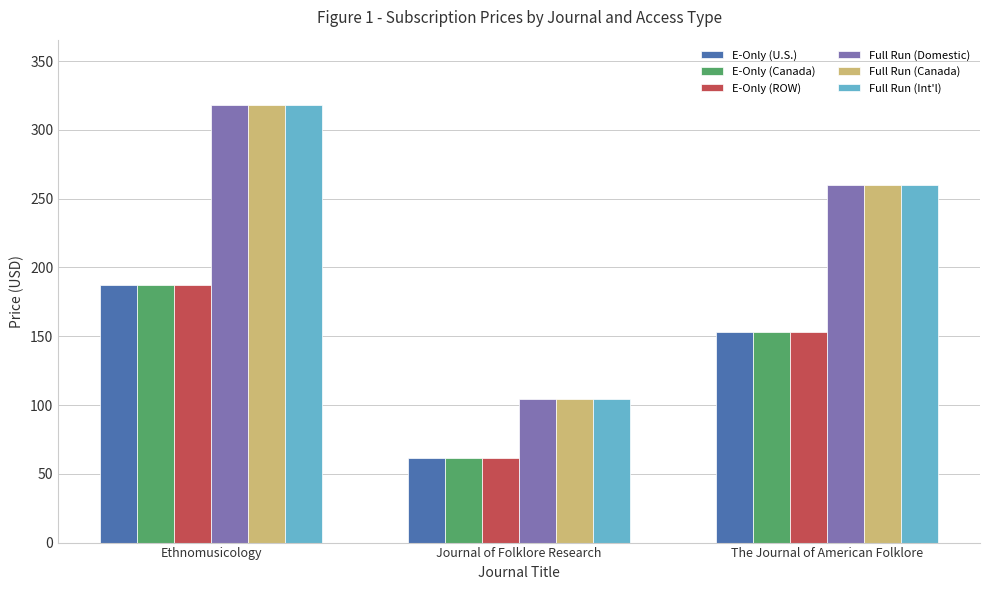

At which category does the chart reach its peak across all series?

Ethnomusicology